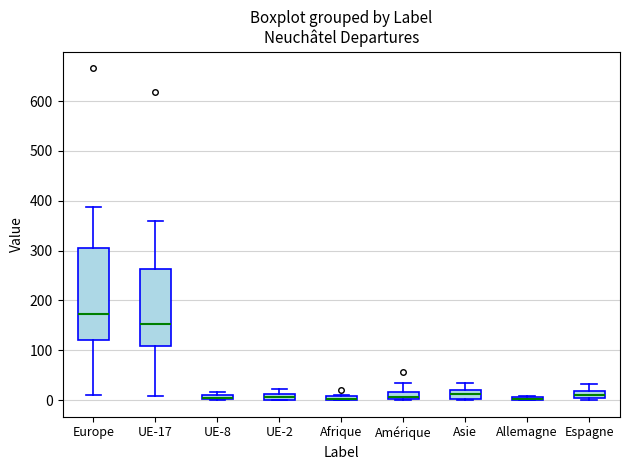

Where is the lower edge of the box for Allemagne on the y-axis? The values are not printed on the chart, so give them approximately, as read against the axis.

0